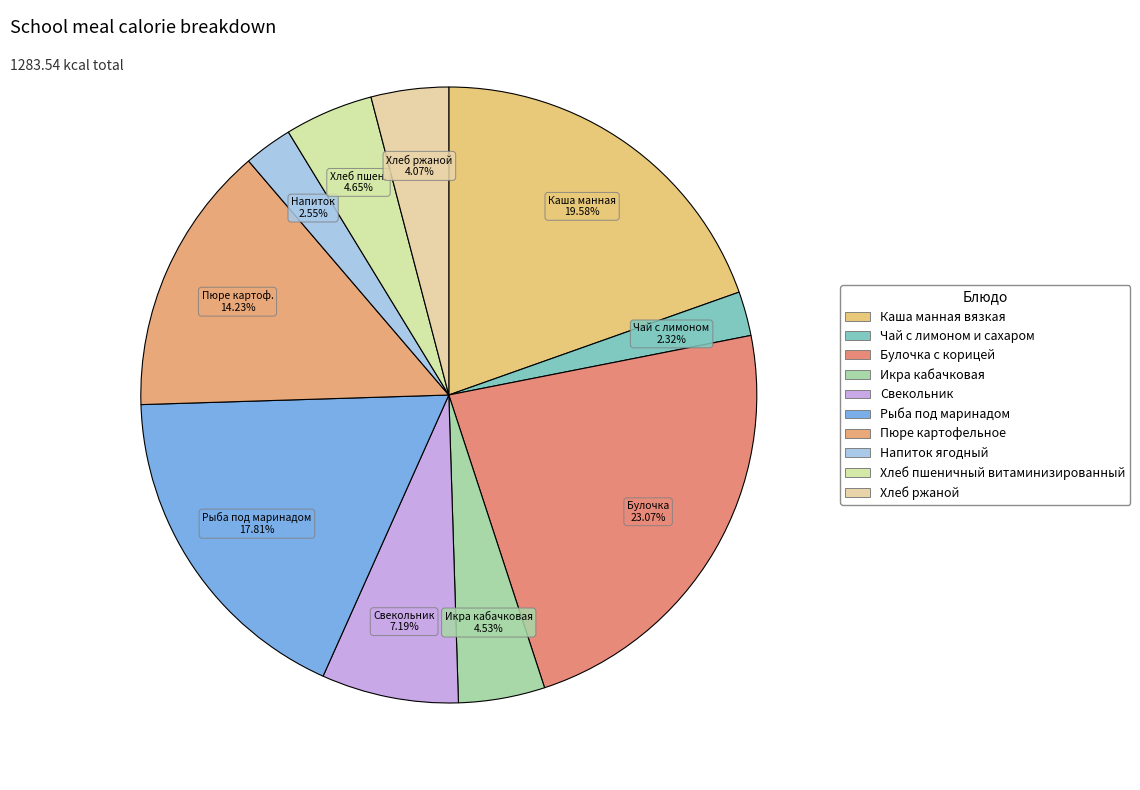

How many segments does this pie chart have?

10